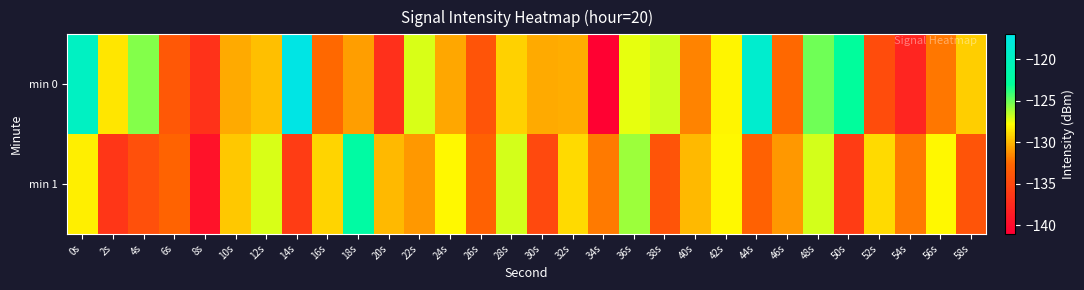

At which category is the sum across all series the highest?

0s